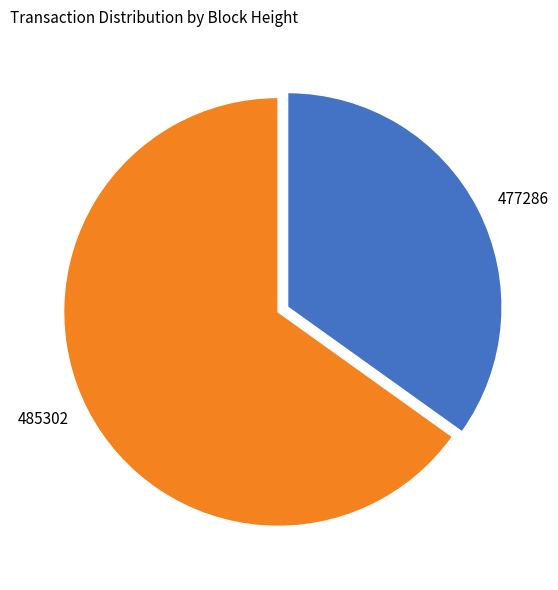

What is the ratio of the value at 485302 to the value at 477286?

1.9